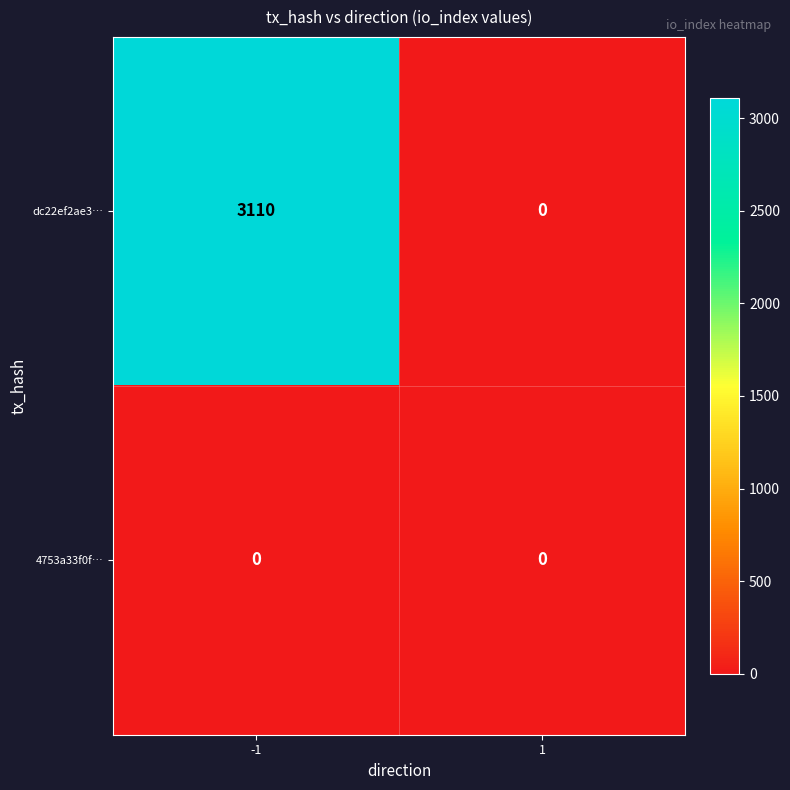

Which series has the largest total across all categories?

dc22ef2ae3…